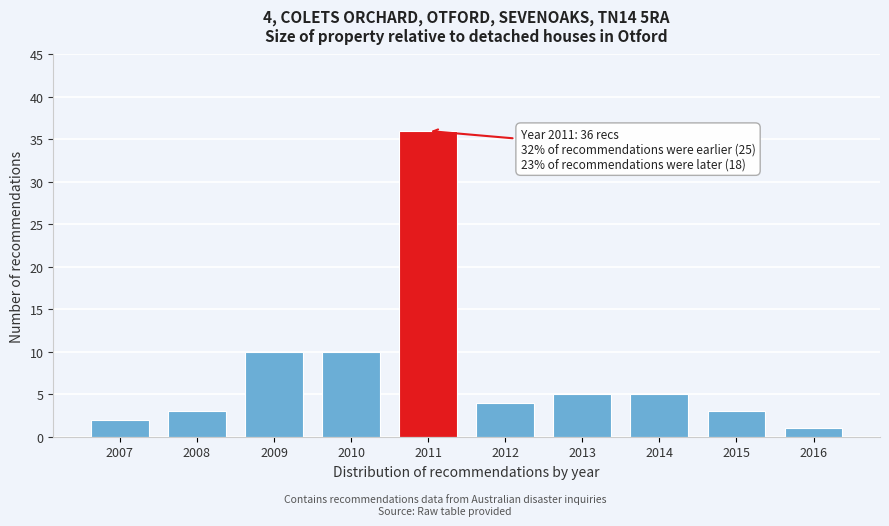

Reading right to left, transcribe all the data shown in this chart.

2016=1	2015=3	2014=5	2013=5	2012=4	2011=36	2010=10	2009=10	2008=3	2007=2